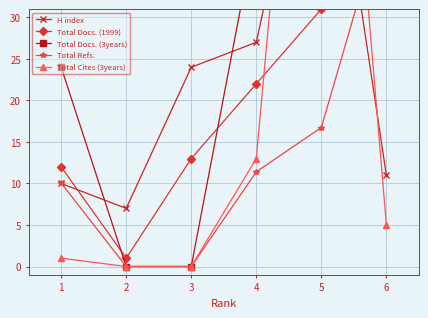

How many lines are shown in the chart?

5